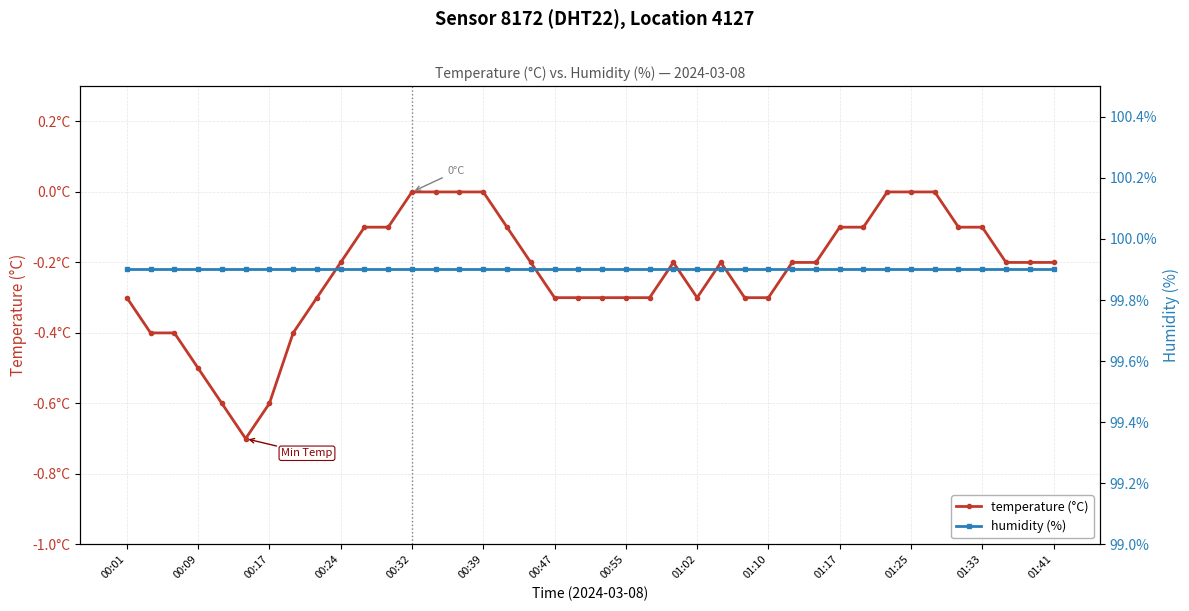

What is the total value across all series at 00:09?

99.5